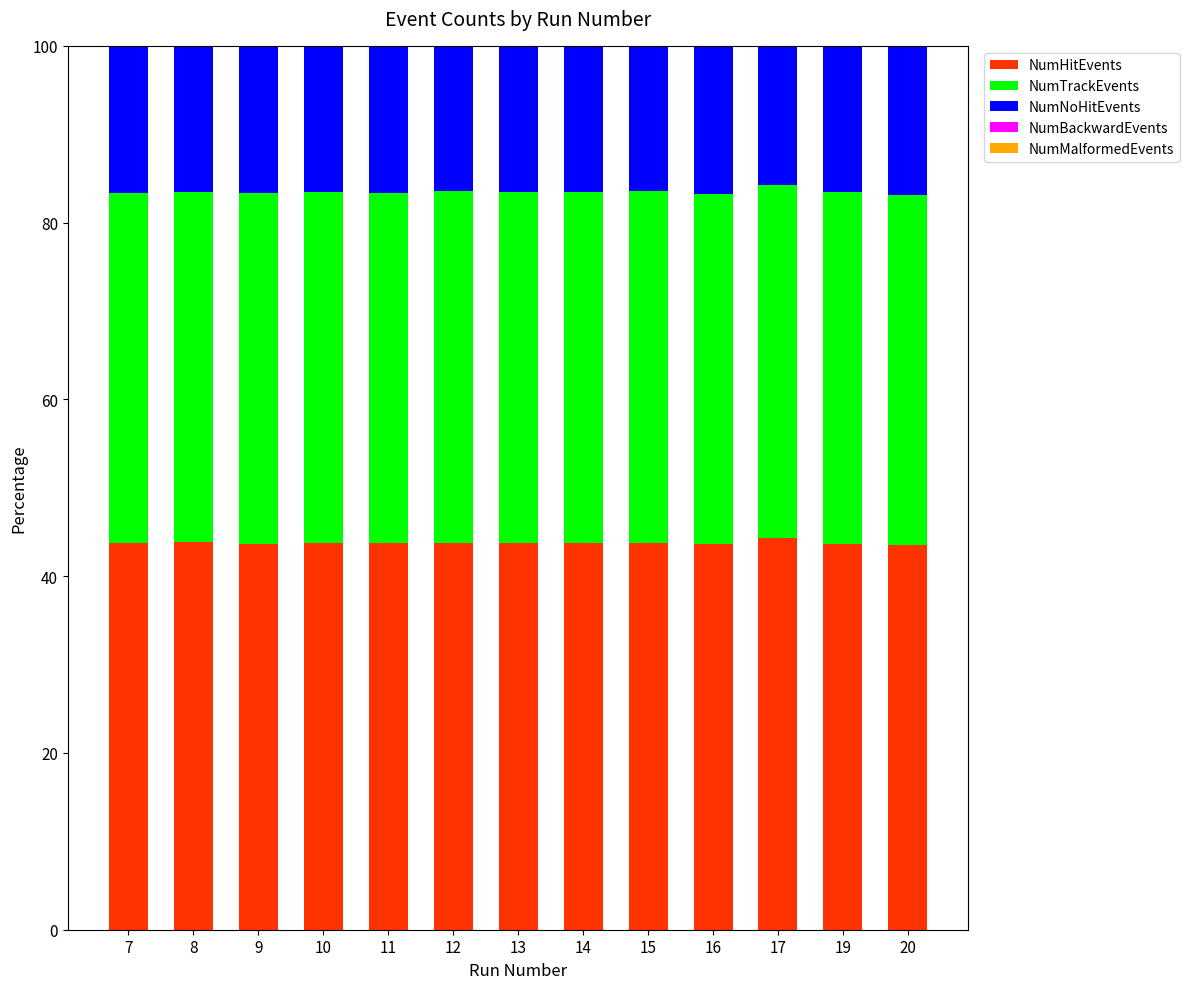

What is the sum of all NumHitEvents values?

569.1